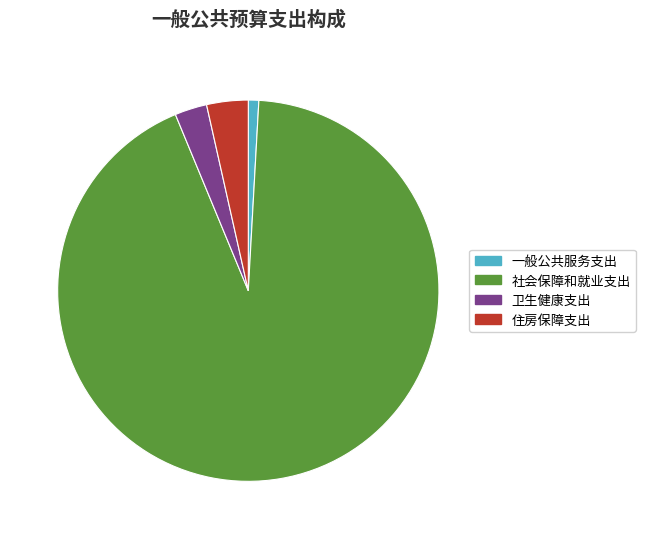

Which category has the smallest portion of the pie?

一般公共服务支出